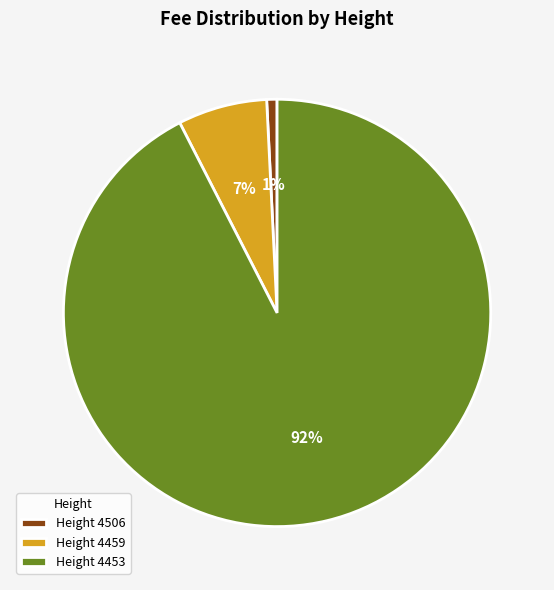

How many slices are in this pie chart?

3